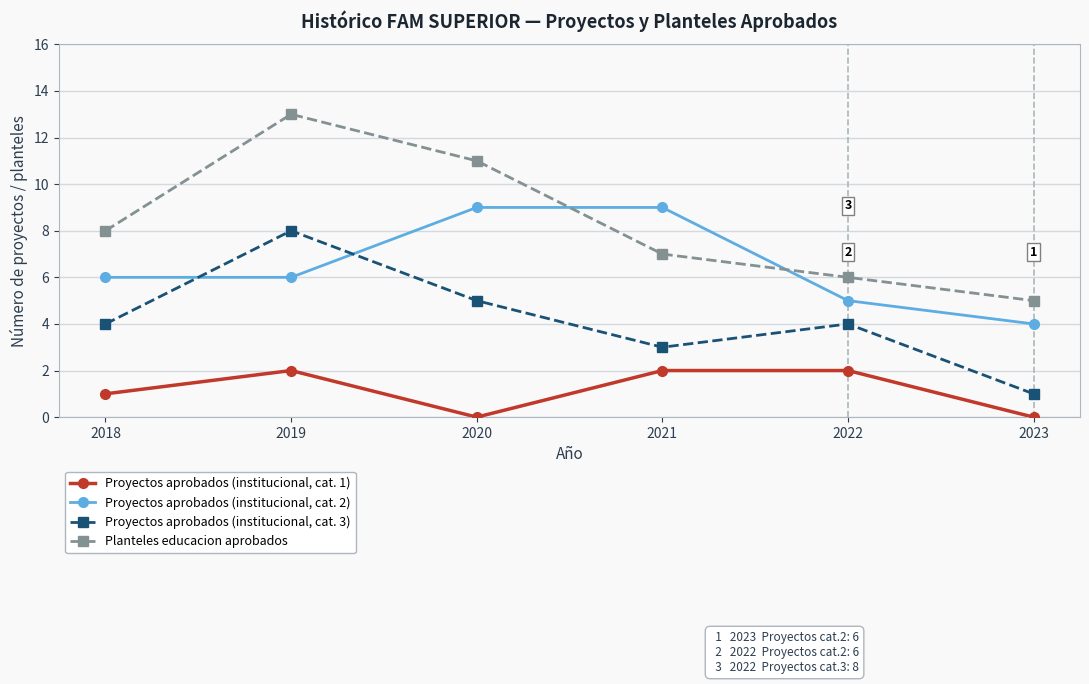

True or false: Planteles educacion aprobados and Proyectos aprobados (institucional, cat. 2) cross at least once.

True